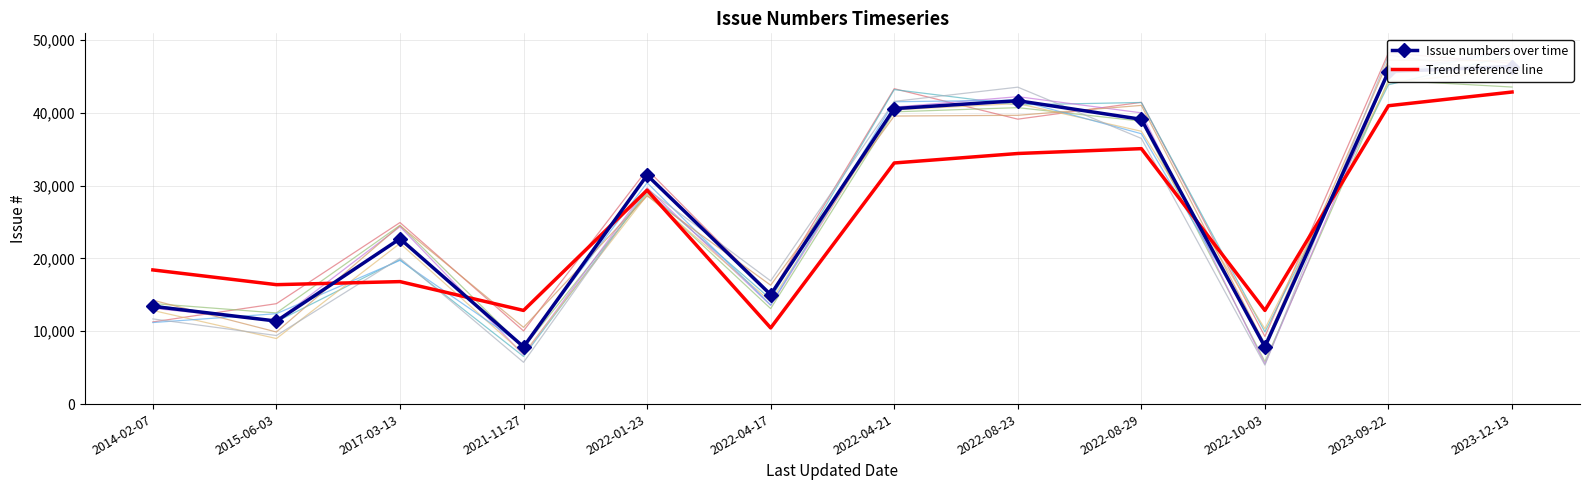

Is it true that Trend reference line equals 20095 at 2022-08-23?

False